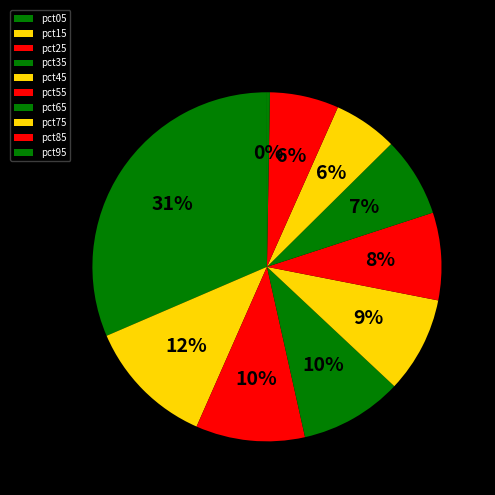

What percentage do pct65 and pct35 together represent?

16.9%